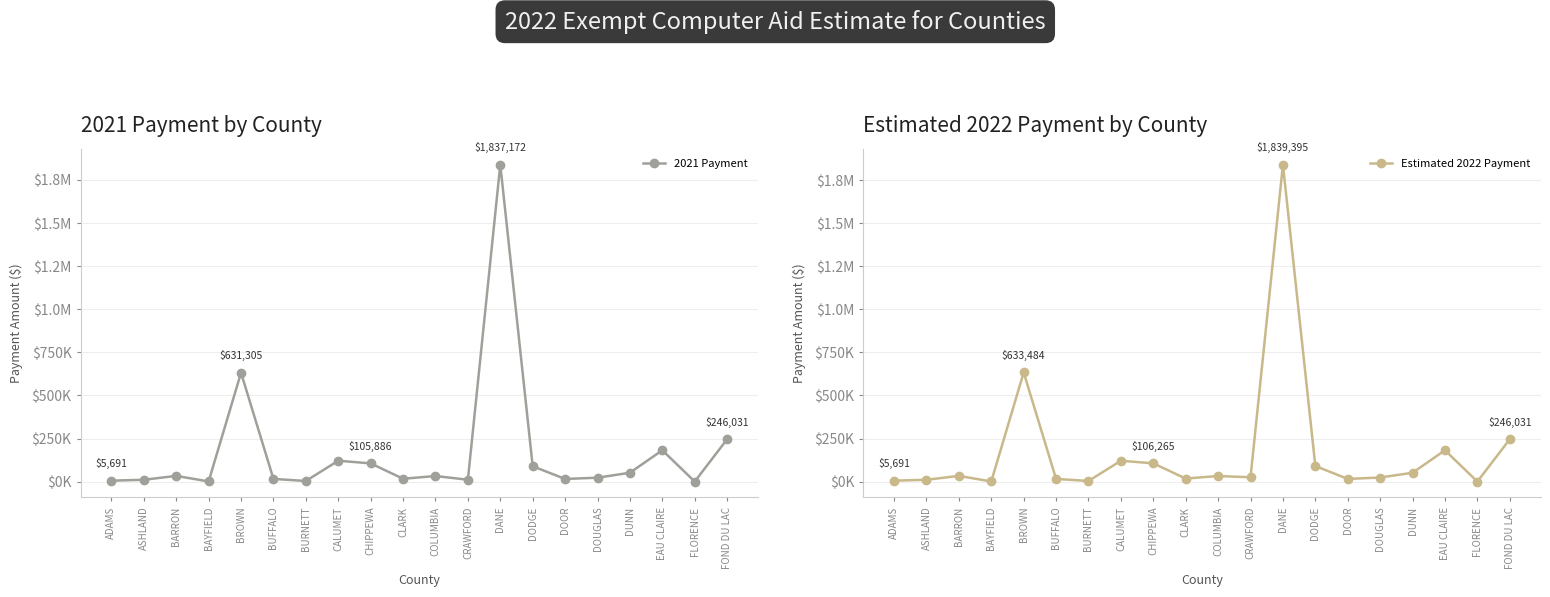

What is the label of the 19th point from the right?

ASHLAND